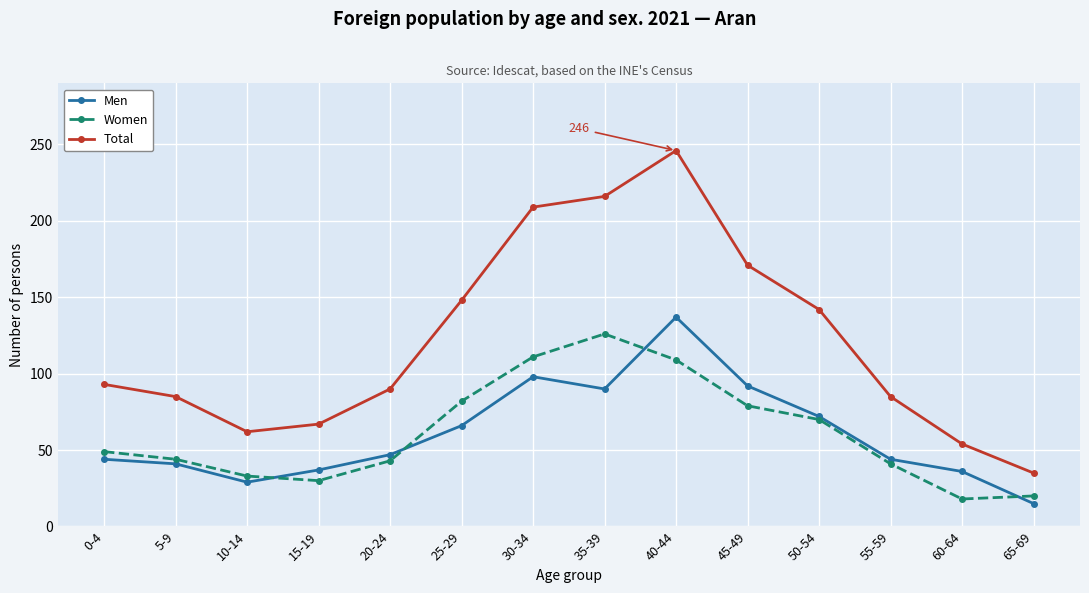

Which series changed the most between 5-9 and 25-29?

Total